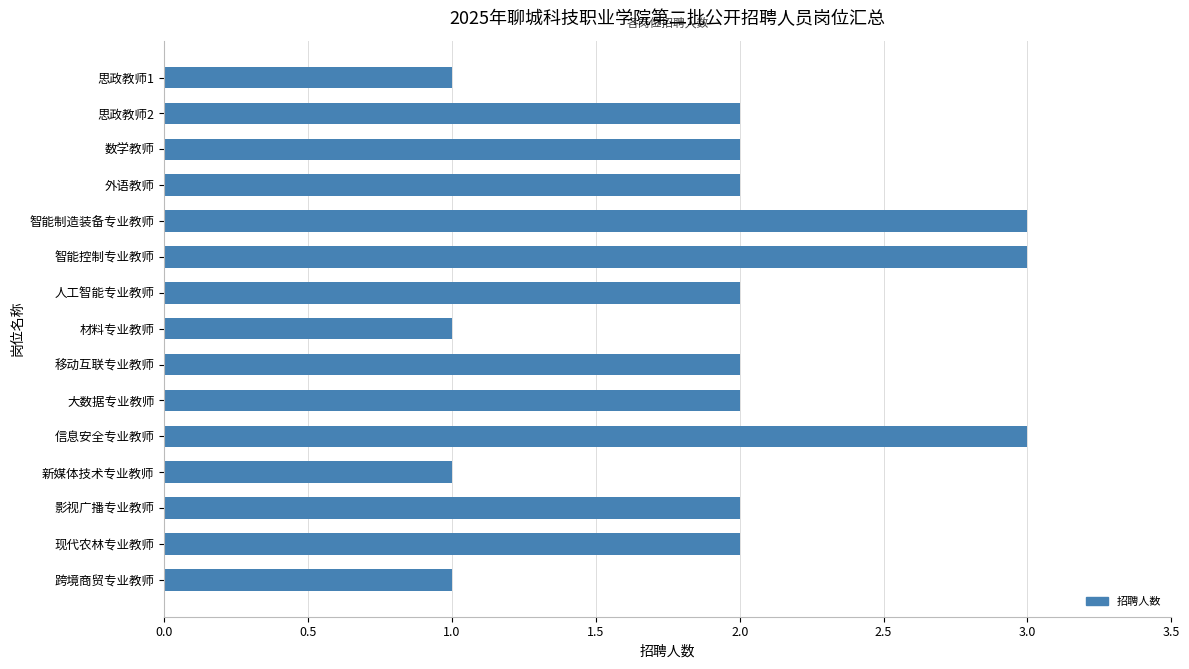

What is the greatest value displayed?

3